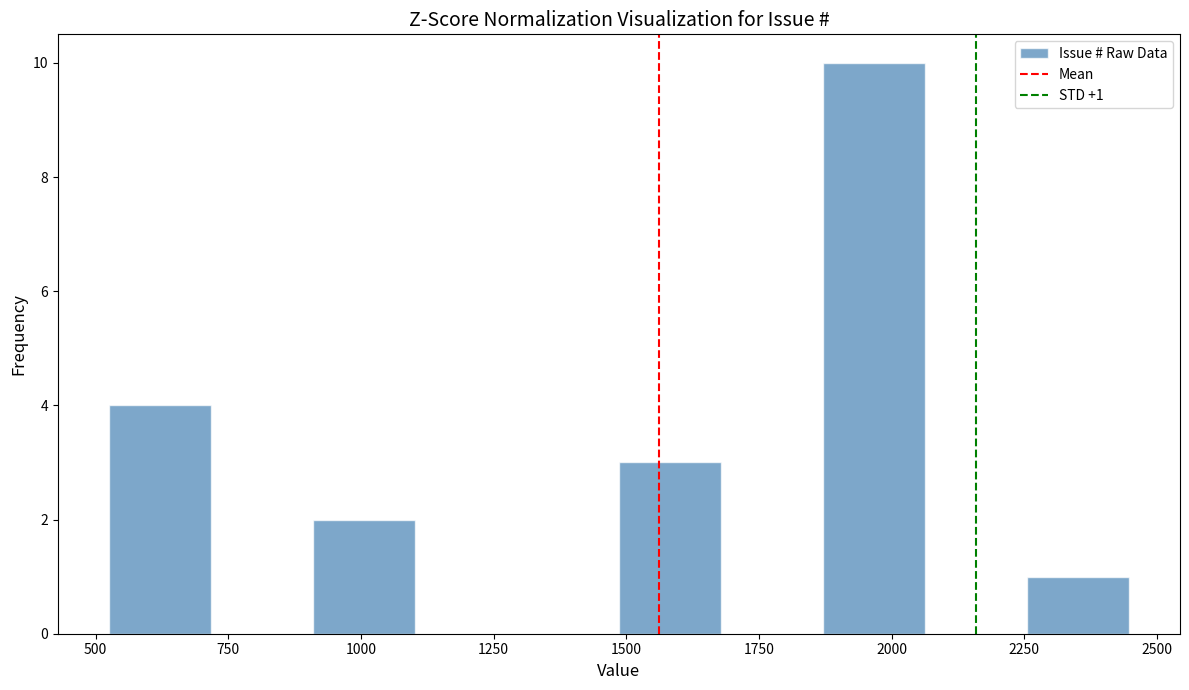

Around what value on the x-axis is the tallest bar? Give the approximate position of its centre, as read against the axis.

1950